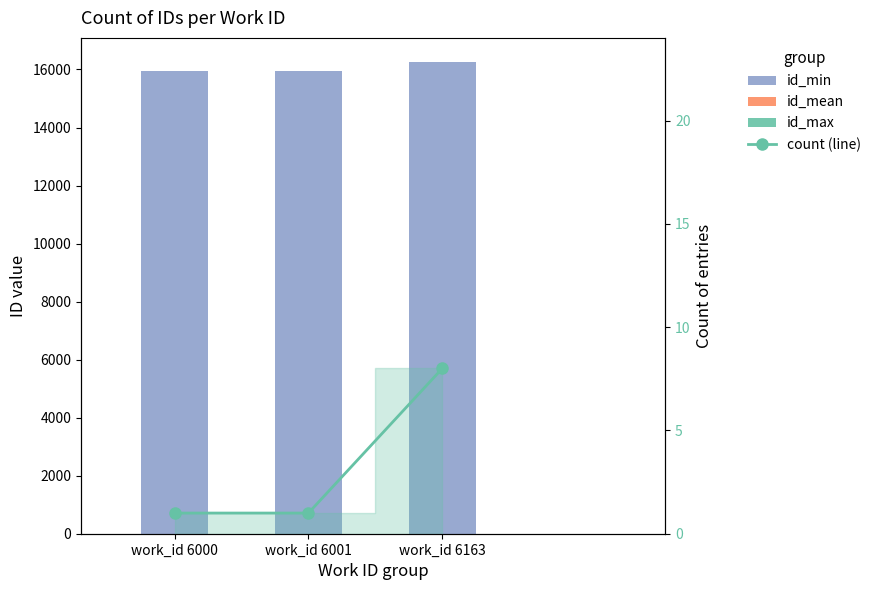

Rank the series by their maximum value, from lowest to highest.

count (line), id_mean, id_max, id_min